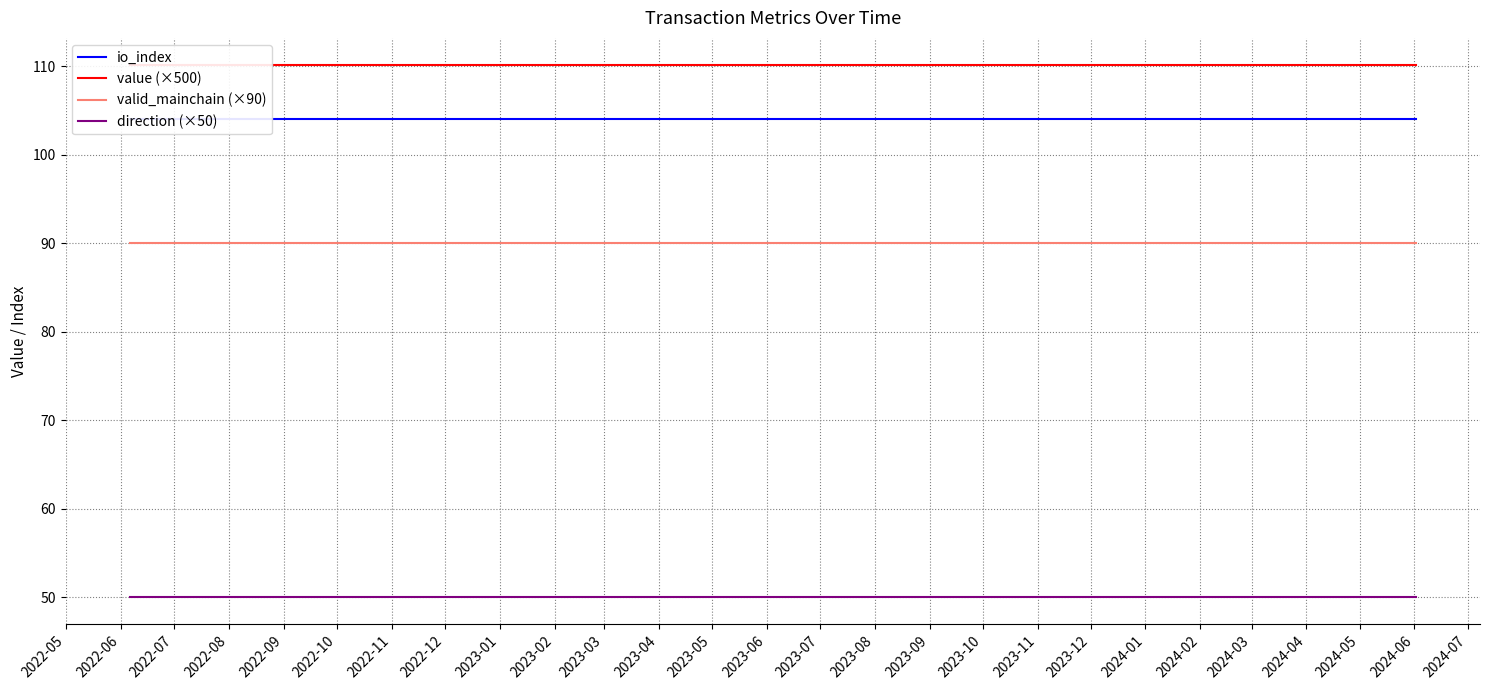

True or false: valid_mainchain (×90) and direction (×50) intersect in this chart.

False